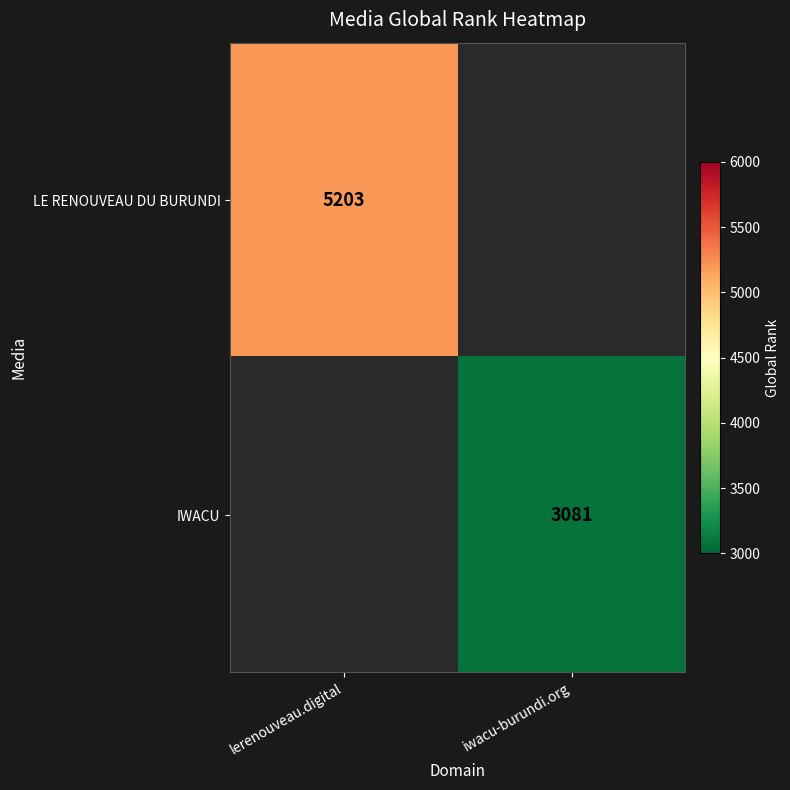

How many distinct data groups are displayed?

2